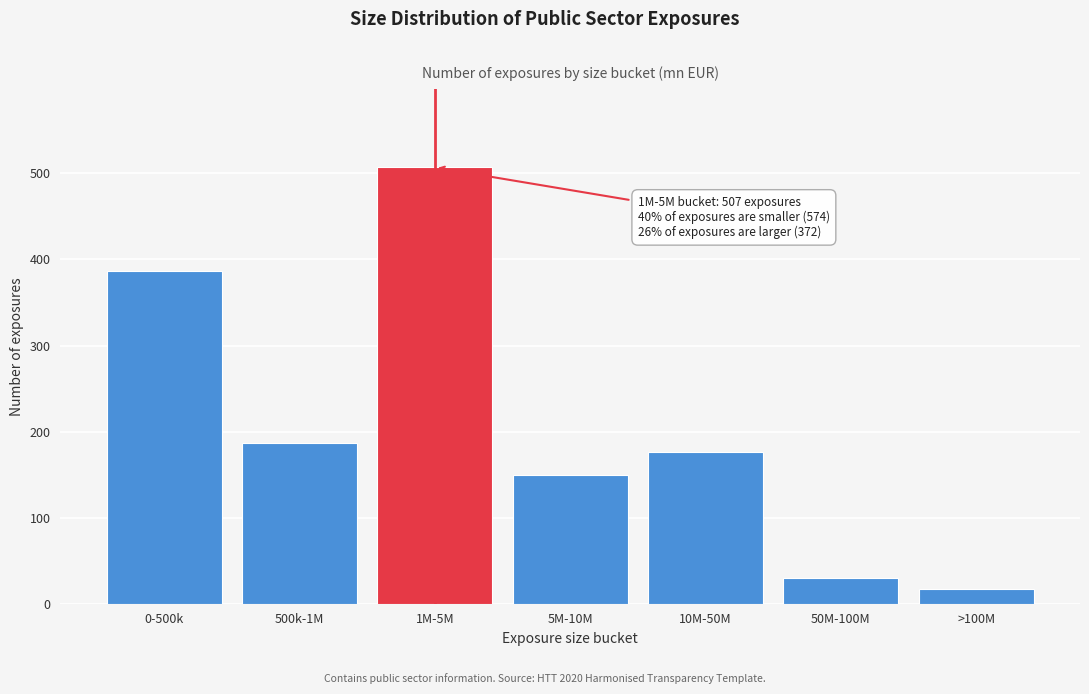

Reading right to left, what are all the values shown in this chart?

>100M=17	50M-100M=30	10M-50M=176	5M-10M=149	1M-5M=507	500k-1M=187	0-500k=387